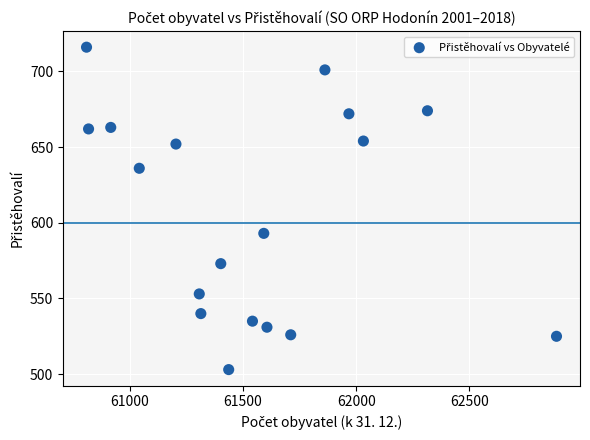

What Y value in the scatter plot is closest to 609?

593